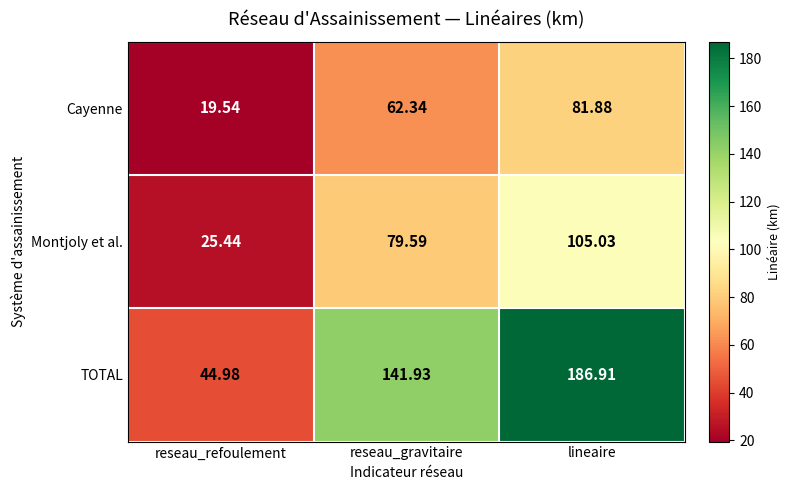

Rank the series by their maximum value, from highest to lowest.

TOTAL, Montjoly et al., Cayenne